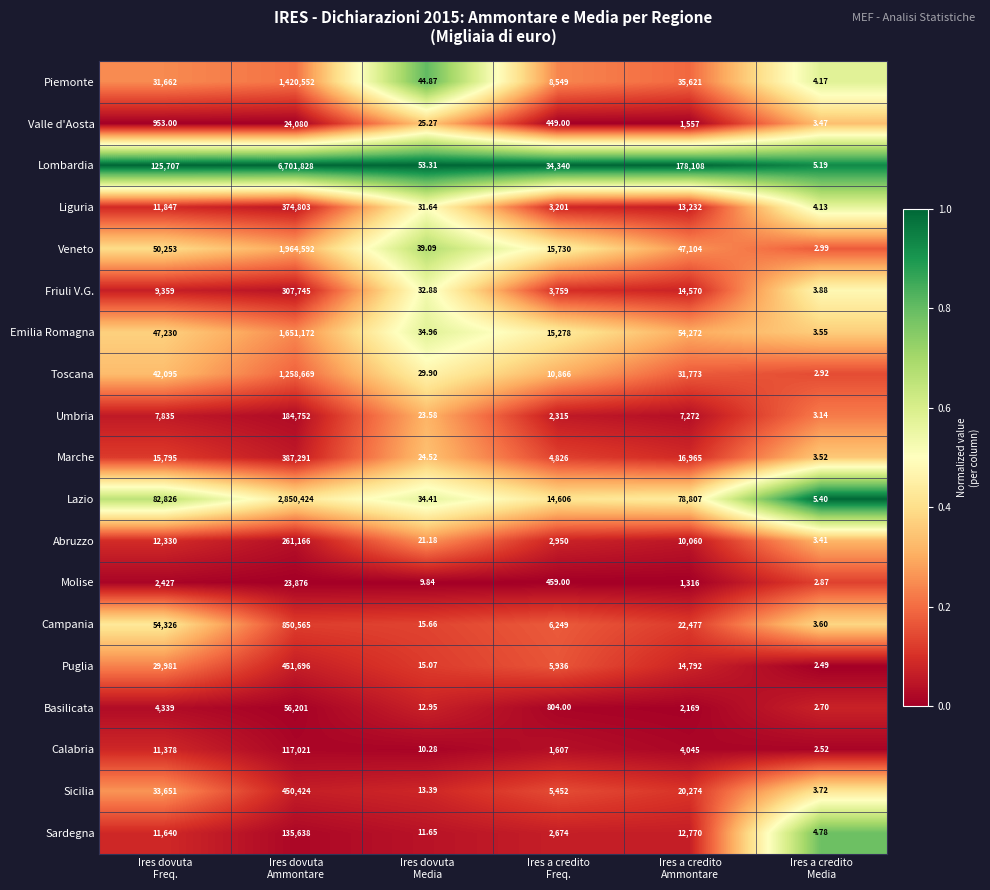

List the series in order of their peak value, highest first.

Lombardia, Lazio, Veneto, Emilia Romagna, Piemonte, Toscana, Campania, Puglia, Sicilia, Marche, Liguria, Friuli V.G., Abruzzo, Umbria, Sardegna, Calabria, Basilicata, Valle d'Aosta, Molise